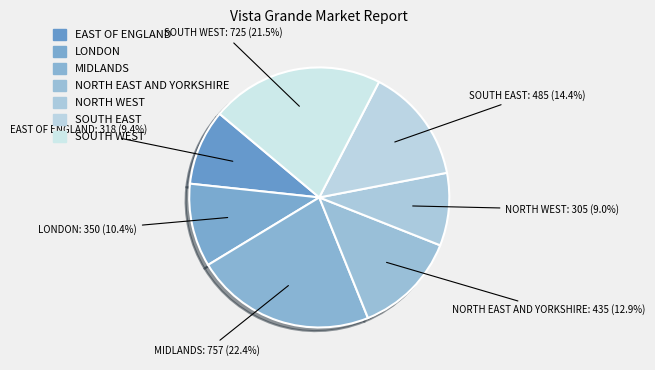

Is NORTH WEST the majority of the pie?

No